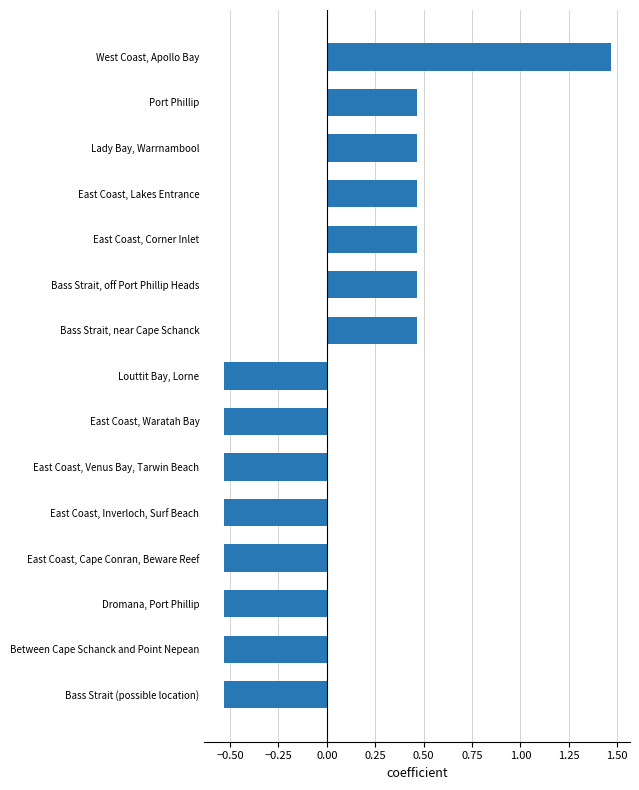

Are the bars horizontal?

Yes